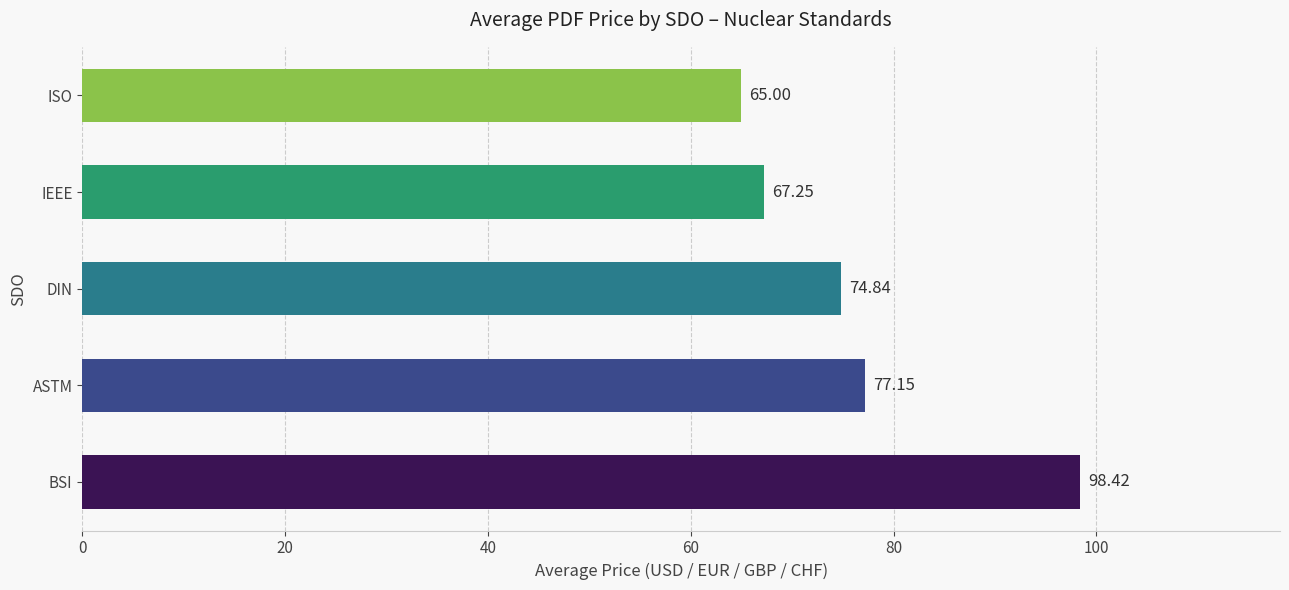

What is the average value?

76.5